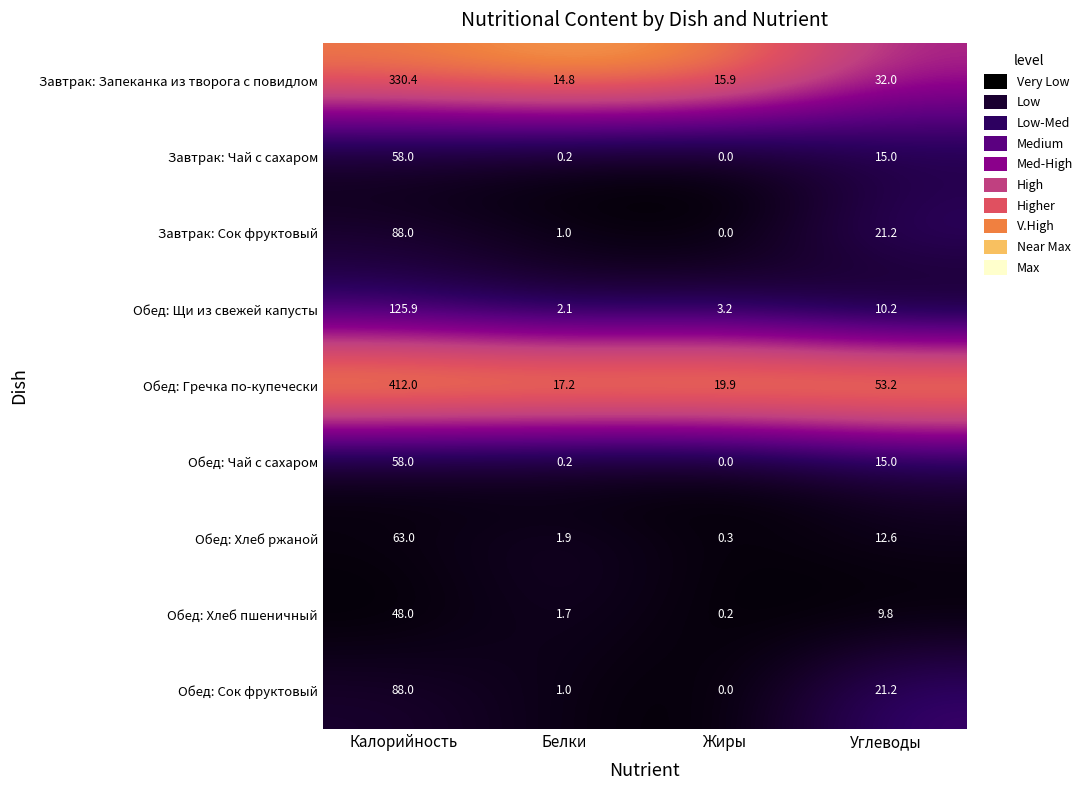

What is the greatest value displayed?

412.0